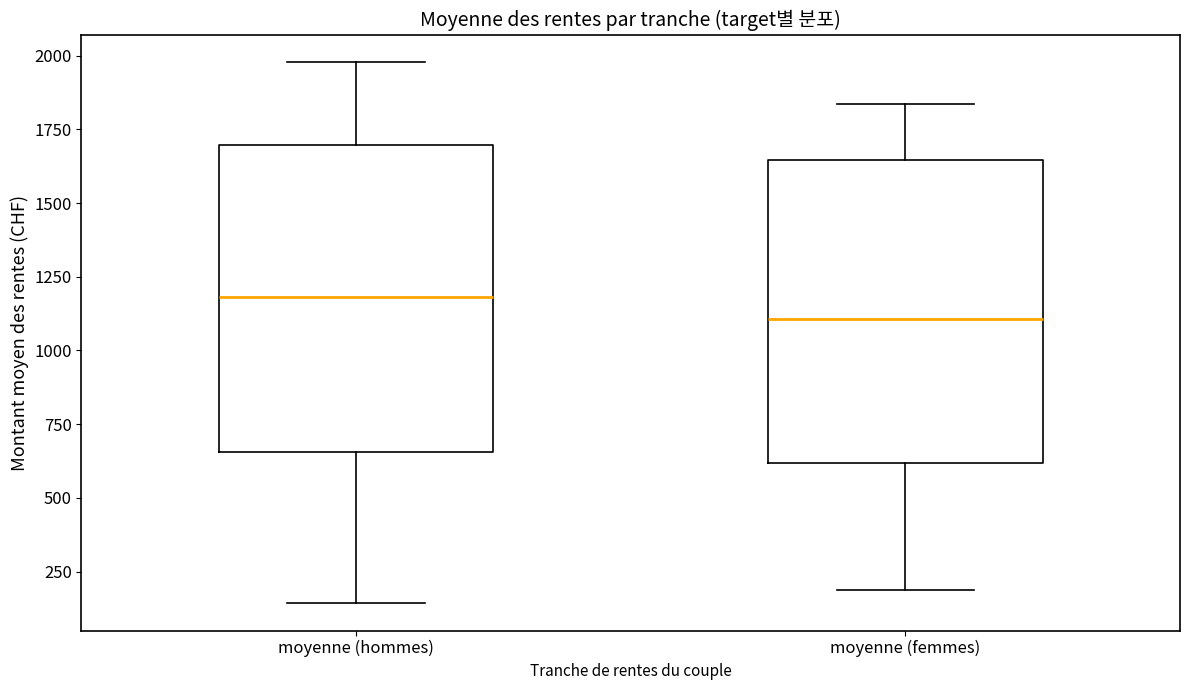

Where is the upper edge of the box for moyenne (hommes) on the y-axis? The values are not printed on the chart, so give them approximately, as read against the axis.

1700